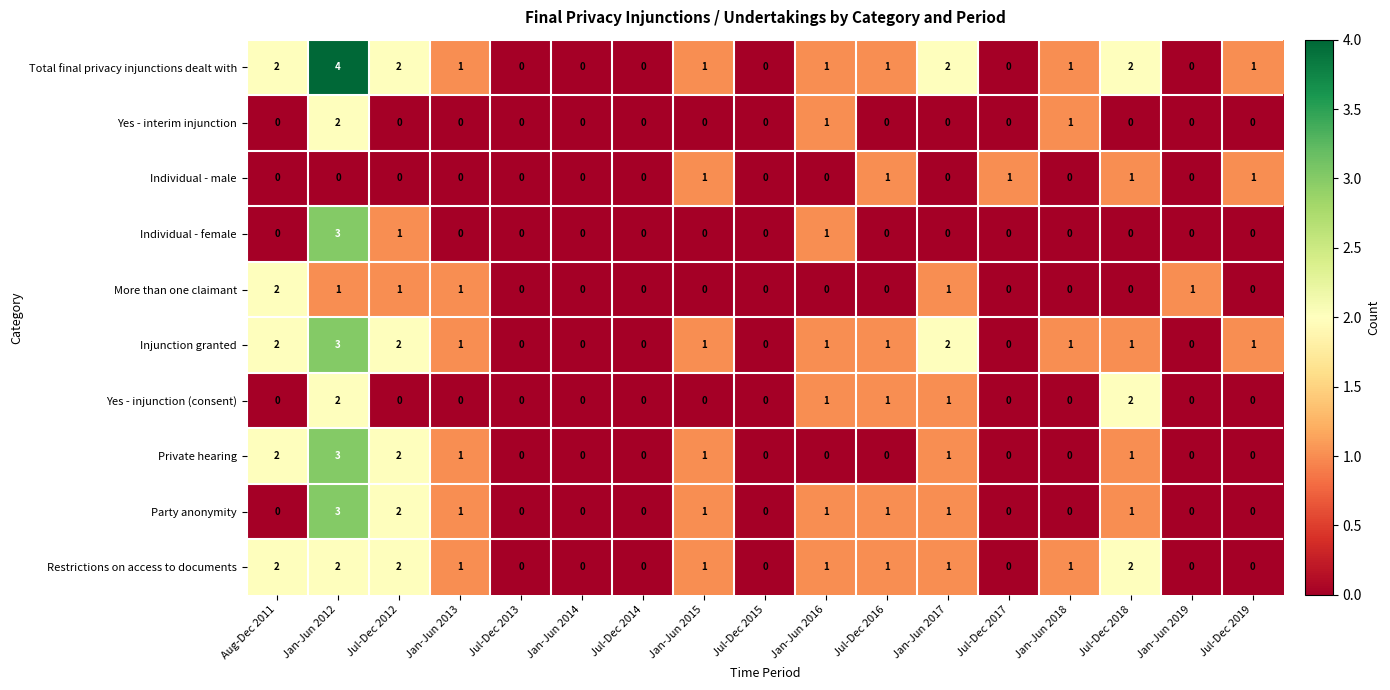

Is the value of Party anonymity at Aug-Dec 2011 greater than the value of Total final privacy injunctions dealt with at Jan-Jun 2016?

No